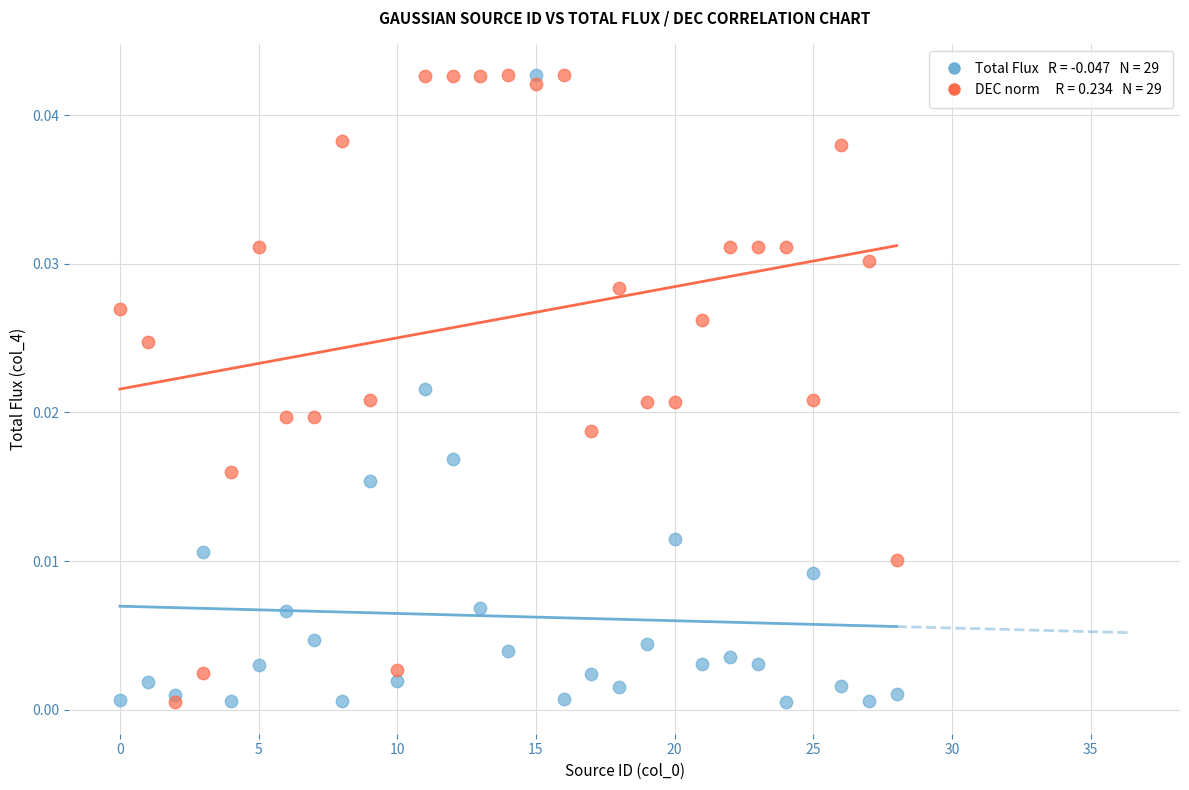

How many points are shown in the scatter plot?

58